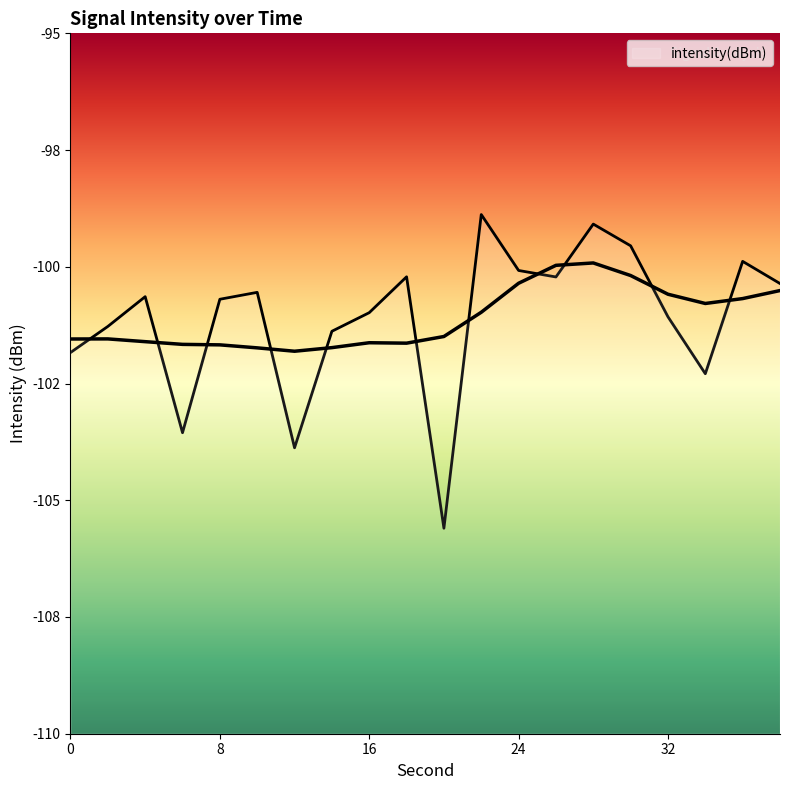

Read the value at 24.

-100.1